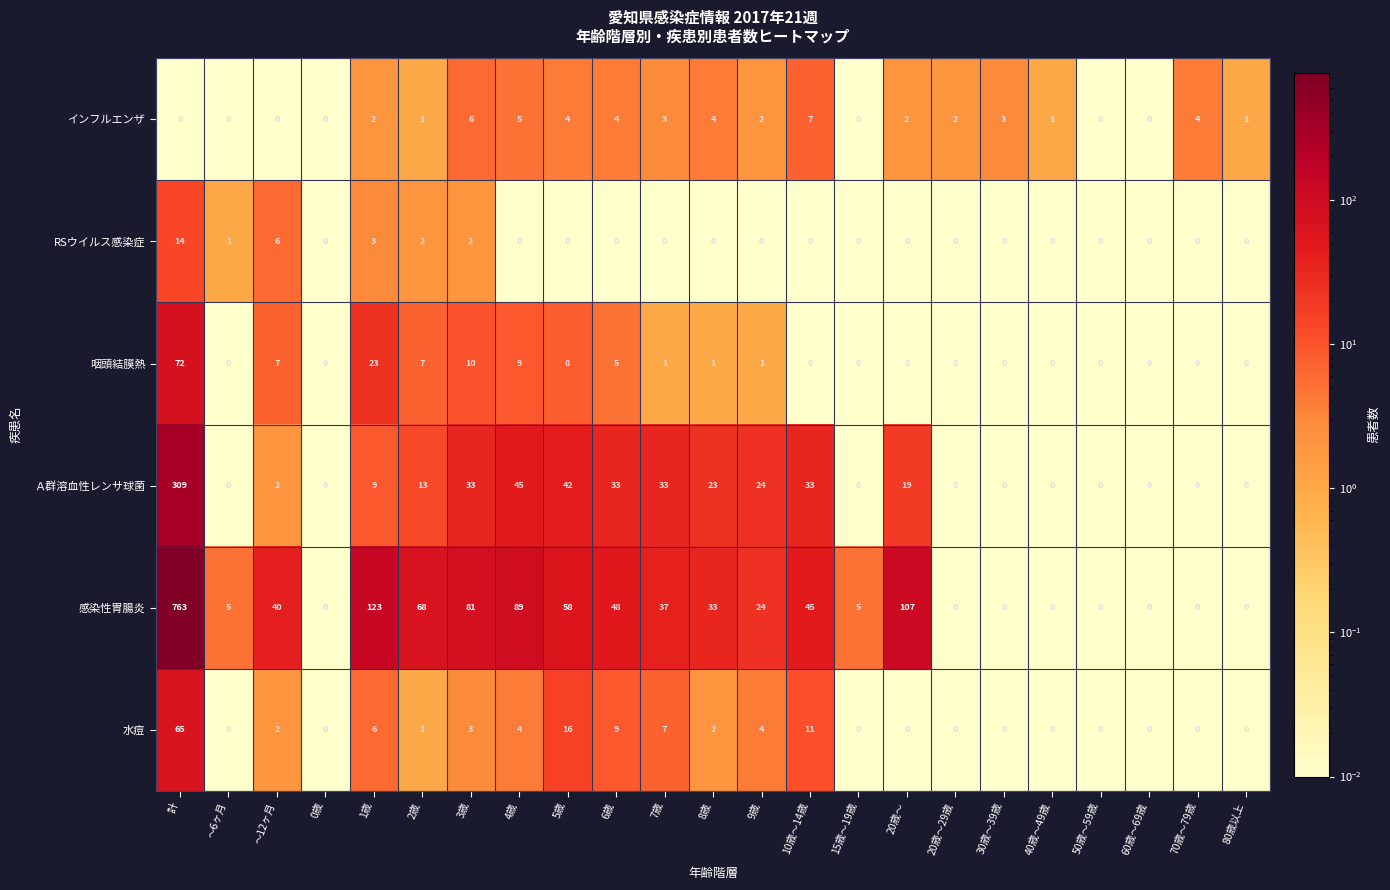

Where does the 感染性胃腸炎 series first go above 33?

計